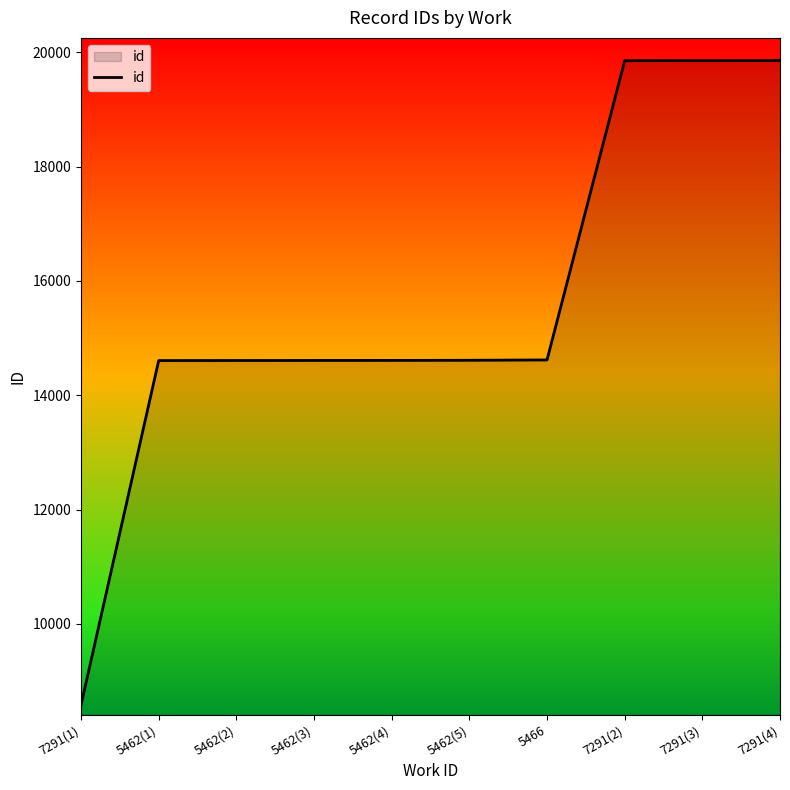

Which has a higher value, 5466 or 7291(1)?

5466